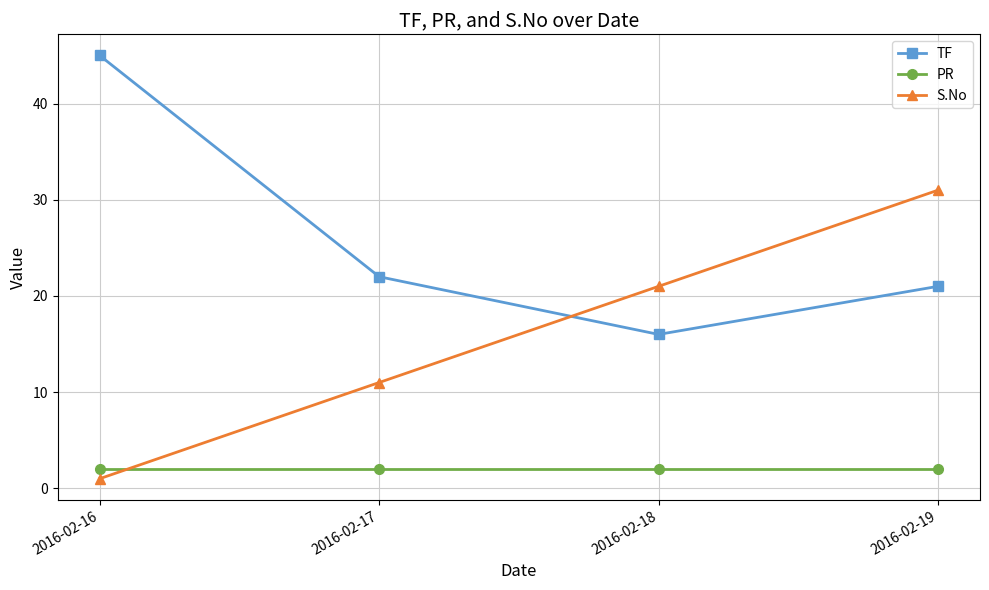

True or false: S.No has a value of 21 at 2016-02-18.

True